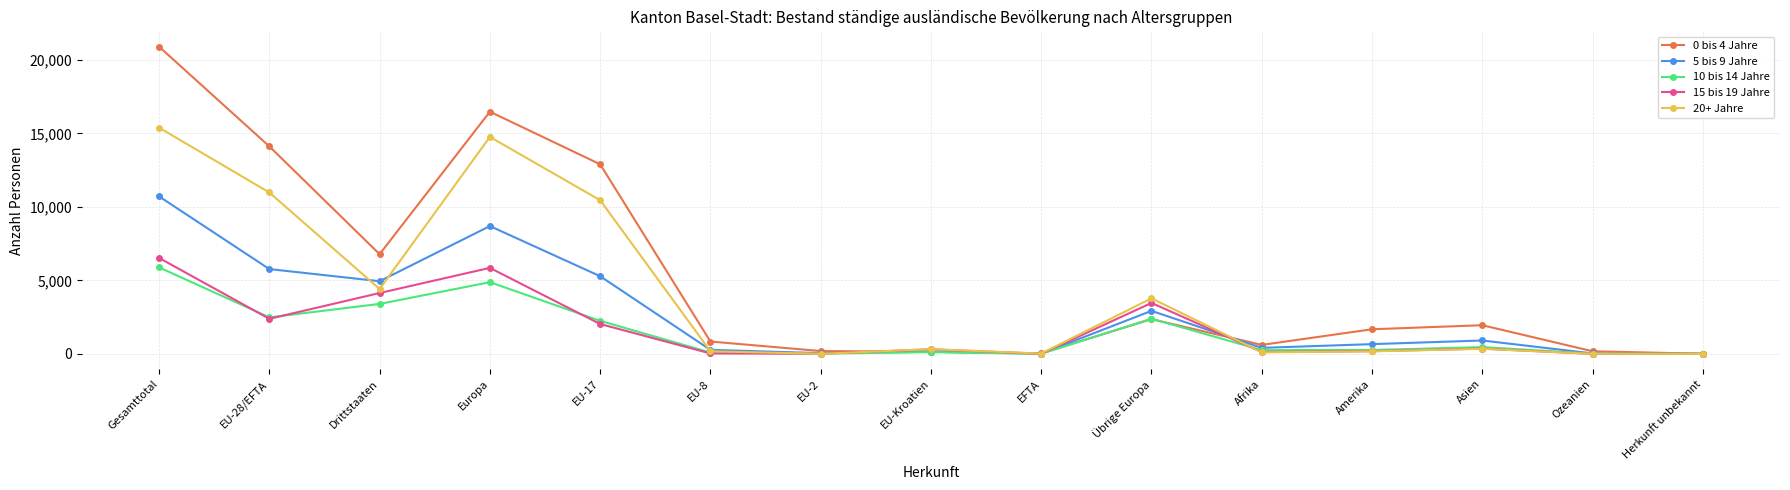

What is the approximate value of 5 bis 9 Jahre at EU-8, to the nearest 50?

250